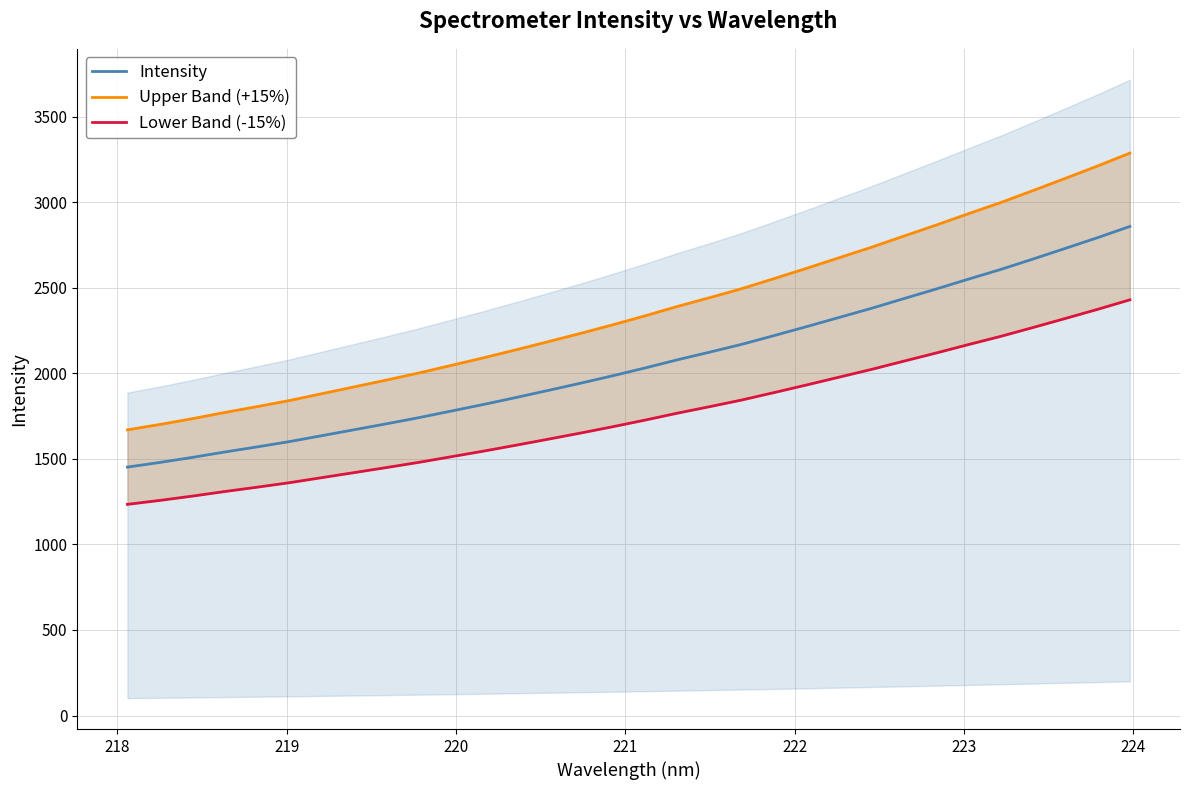

What is the maximum value for Intensity?

2858.9